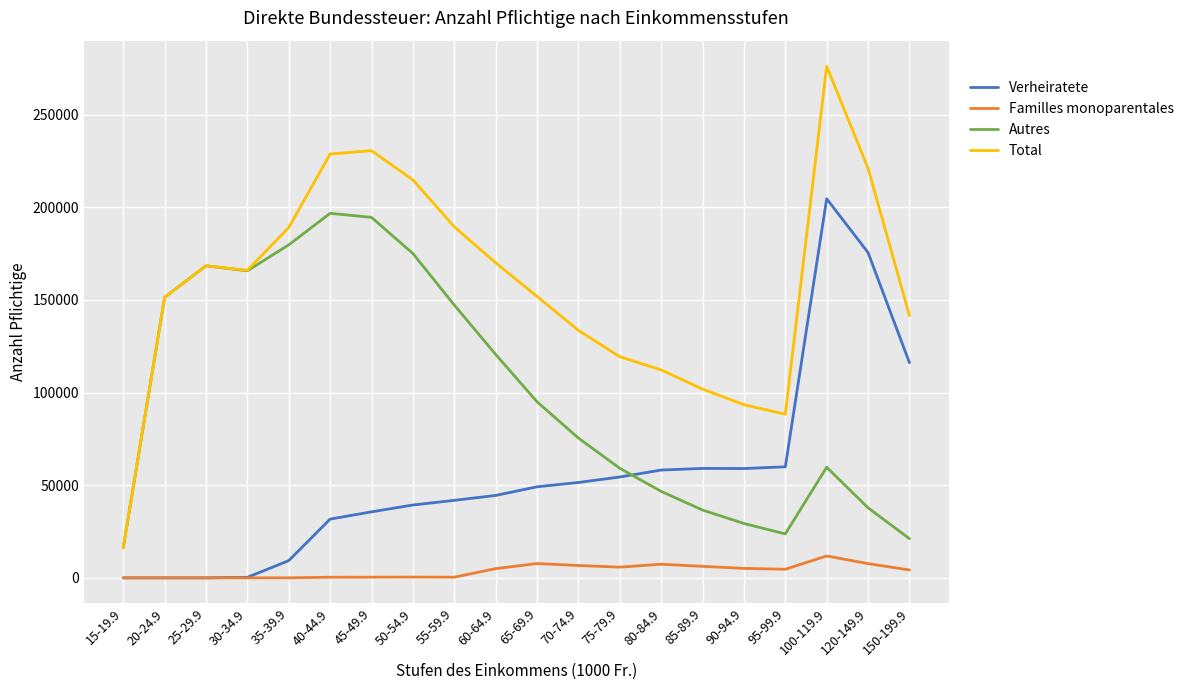

Which label corresponds to the largest value in the chart?

100-119.9